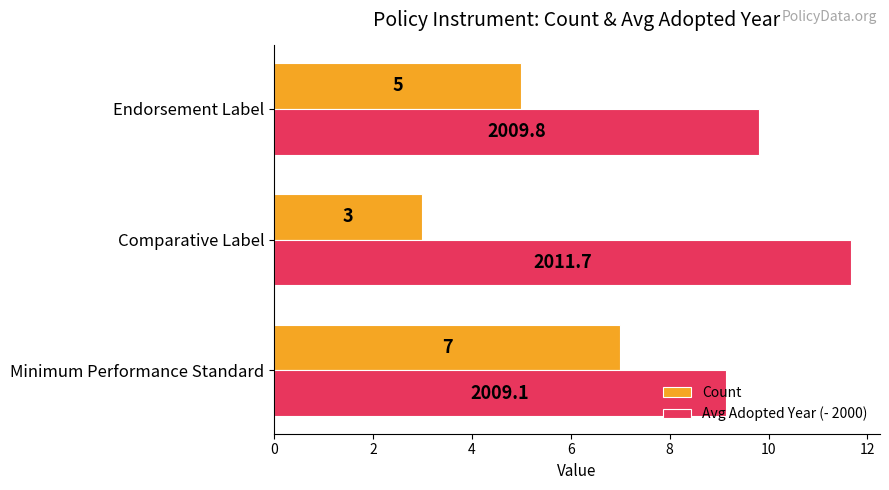

What is the sum of the Count values at Minimum Performance Standard and Comparative Label?

10.0